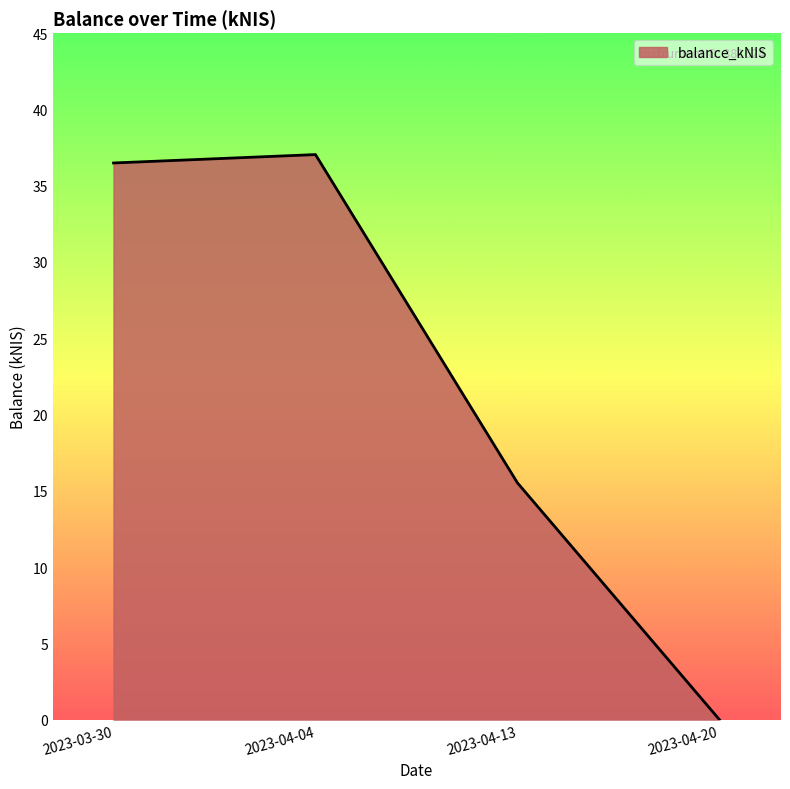

Reading right to left, what are all the values shown in this chart?

2023-04-20=0.0	2023-04-13=15.5	2023-04-04=37.0	2023-03-30=36.5